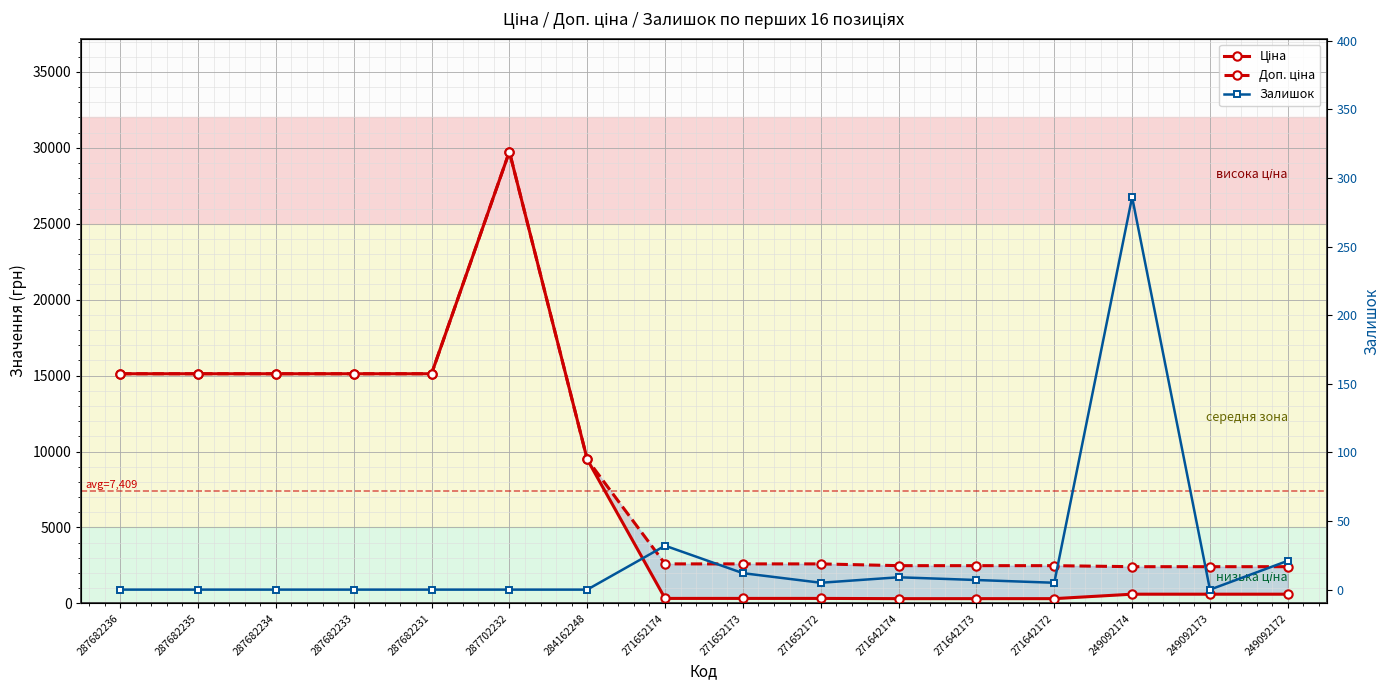

In Доп. ціна, how many points are higher than both neighbors (excluding endpoints)?

1